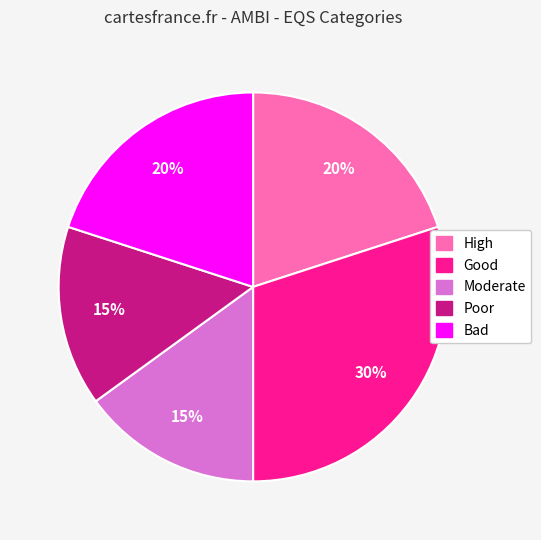

Count the number of slices in the pie.

5